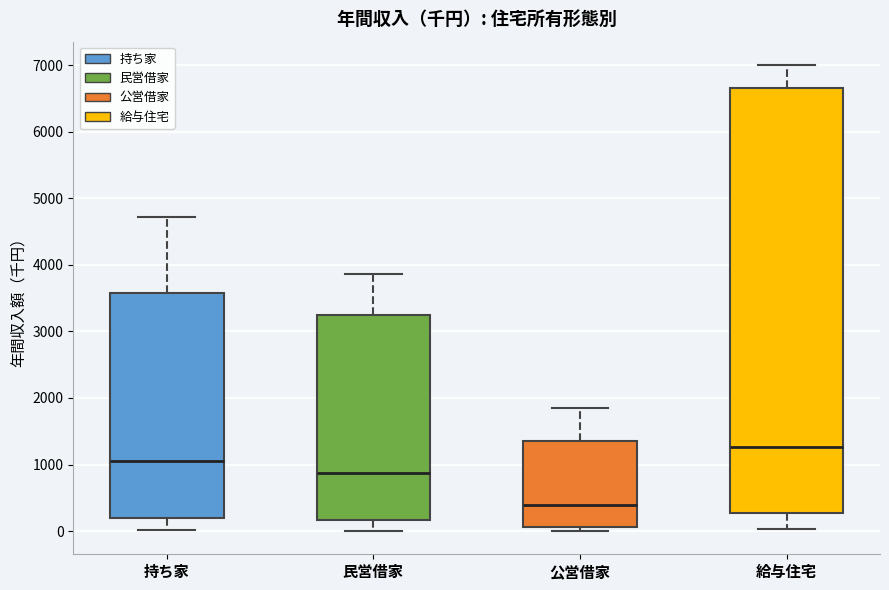

Comparing the boxes themselves (not the whiskers), which one is the tallest?

給与住宅